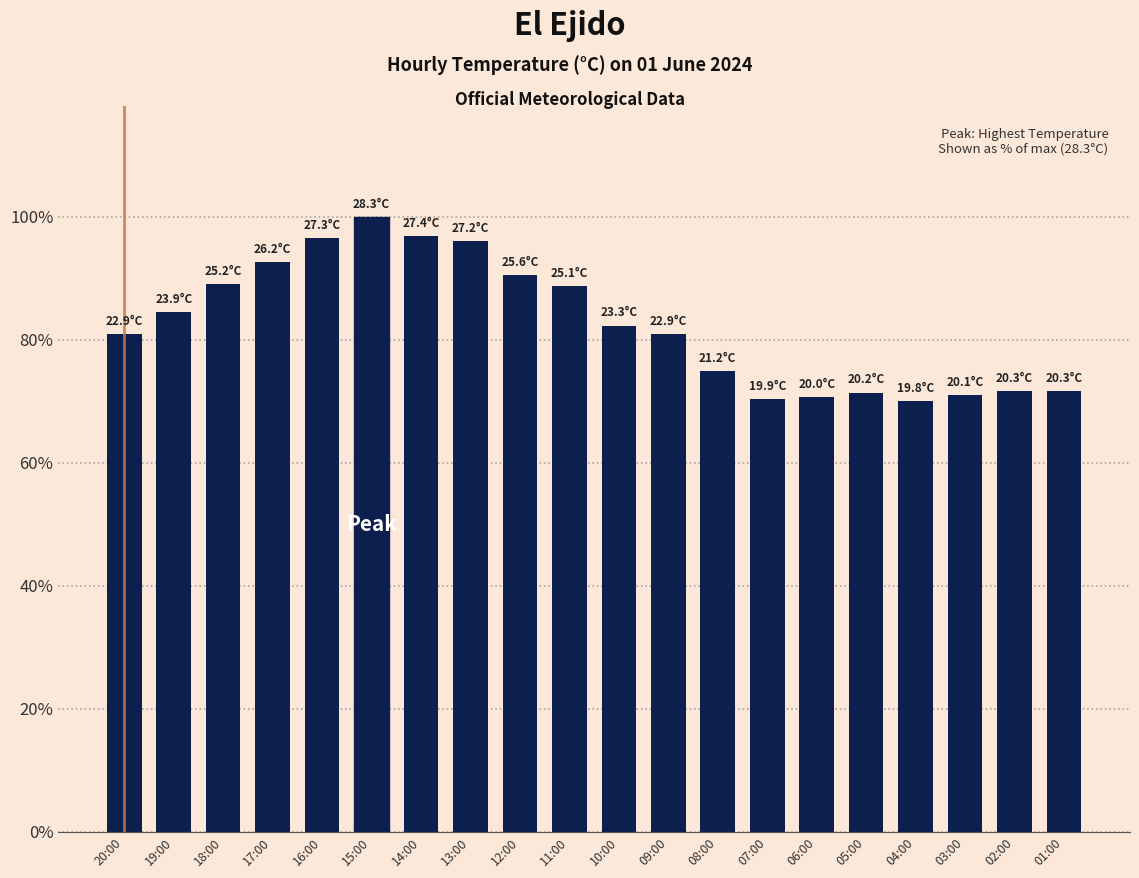

What is the label of the 18th bar from the left?

03:00